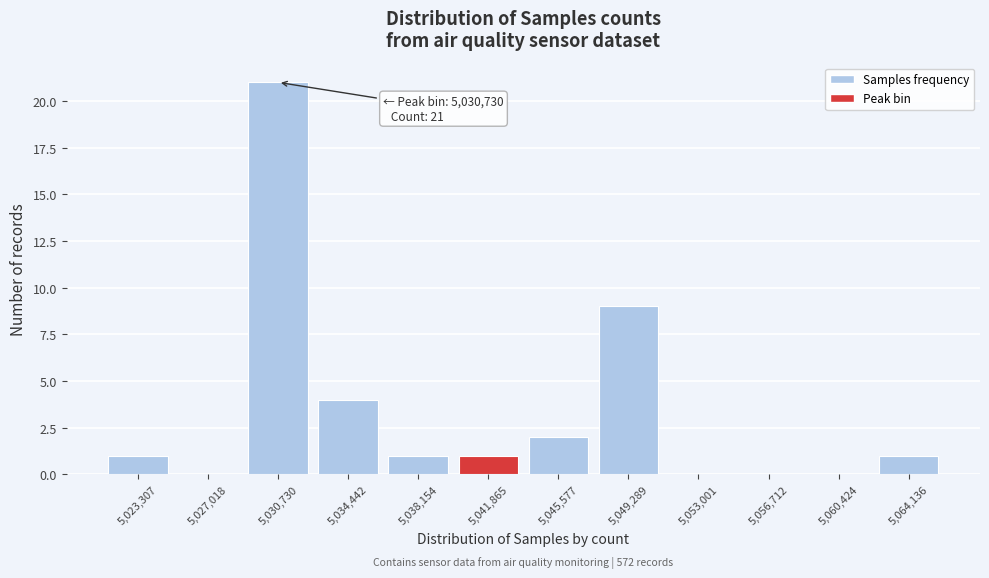

Reading left to right, list all the values displayed in this chart.

5,023,307=1	5,027,018=0	5,030,730=21	5,034,442=4	5,038,154=1	5,041,865=1	5,045,577=2	5,049,289=9	5,053,001=0	5,056,712=0	5,060,424=0	5,064,136=1